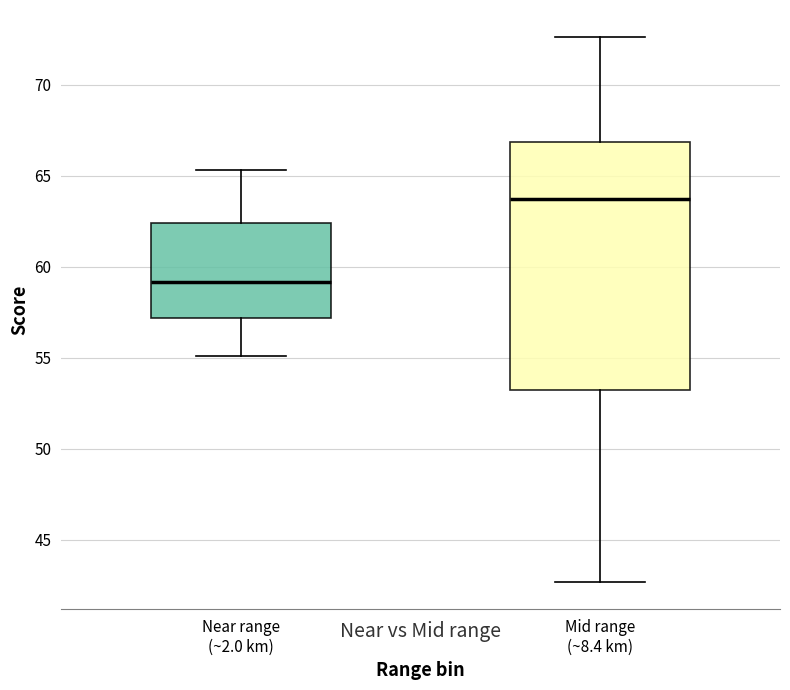

Reading left to right, transcribe this box plot: for each box, give where its median line is, the range the box spans, and where its two whiskers end, as read against the y-axis. The values are not printed on the chart, so give them approximately, as read against the axis.

Near range (~2.0 km): median 59.0, box 57.0 to 62.5, whiskers 55.0 to 65.5
Mid range (~8.4 km): median 63.5, box 53.5 to 67.0, whiskers 42.5 to 72.5